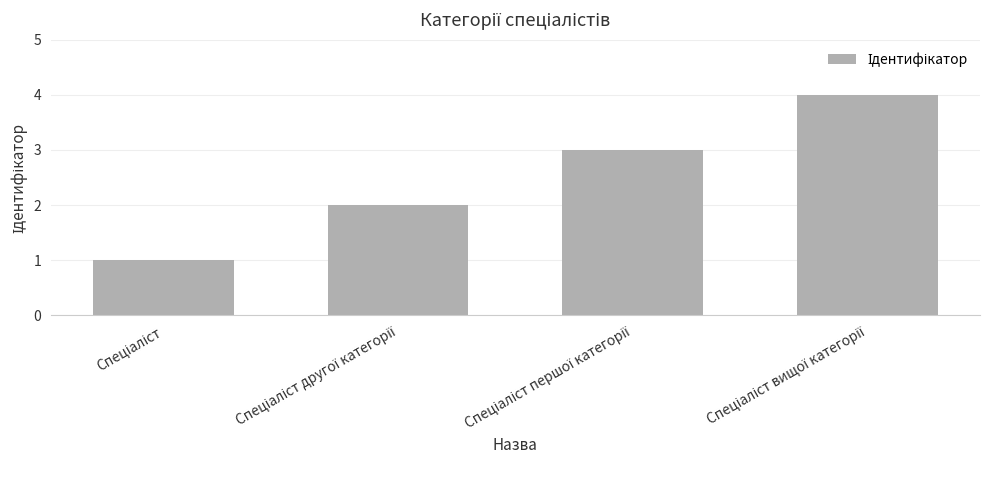

How many distinct data groups are displayed?

1